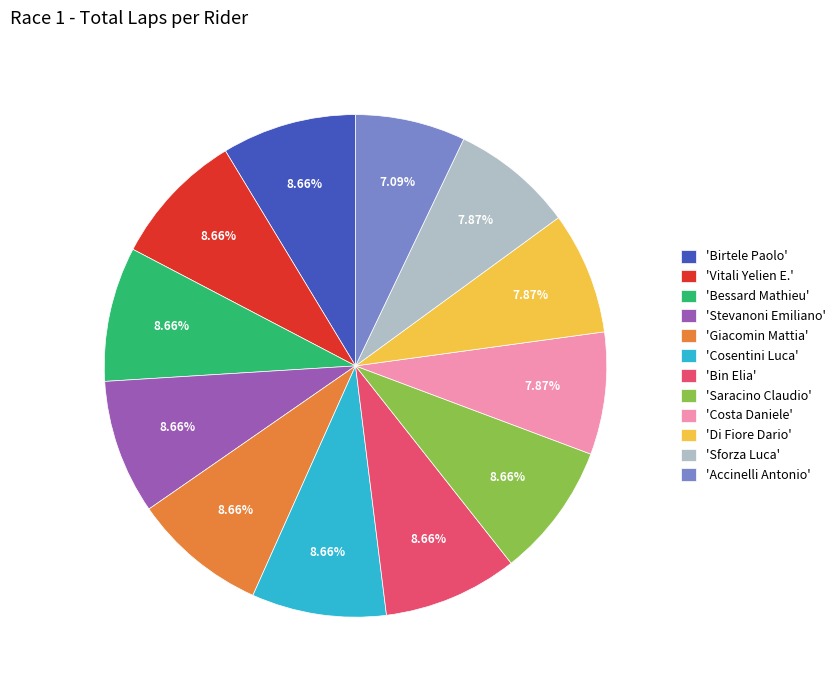

What is the smallest slice in the pie chart?

'Accinelli Antonio'